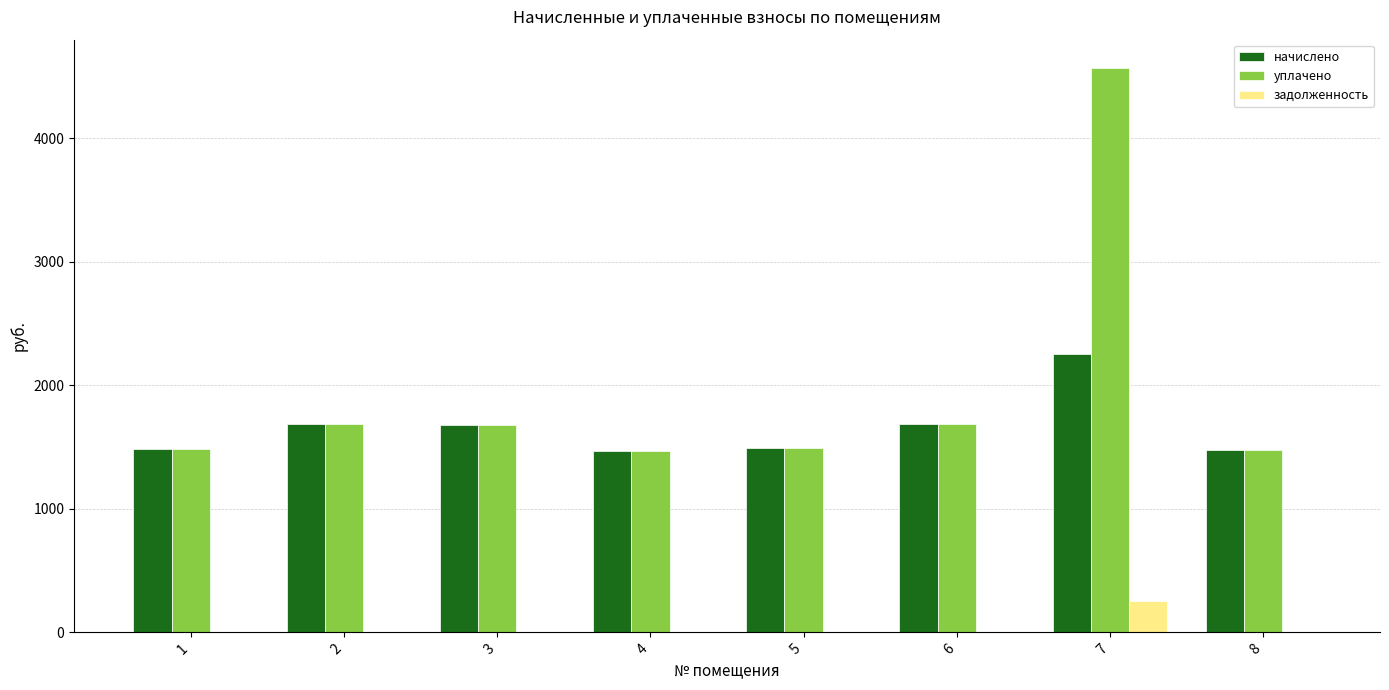

What is the total value across all series at 1?

2965.9